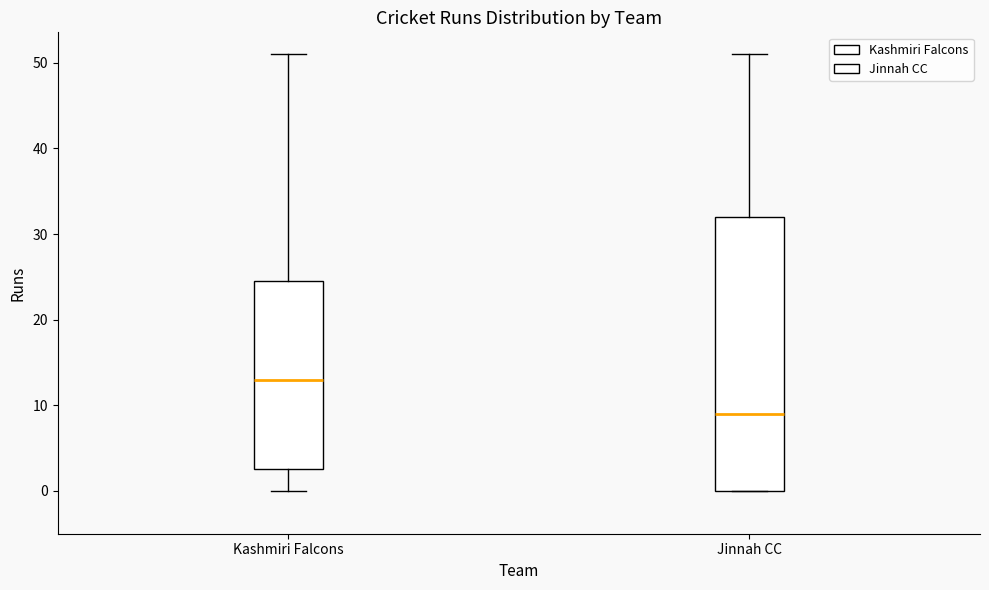

Which box's median line is the lowest?

Jinnah CC